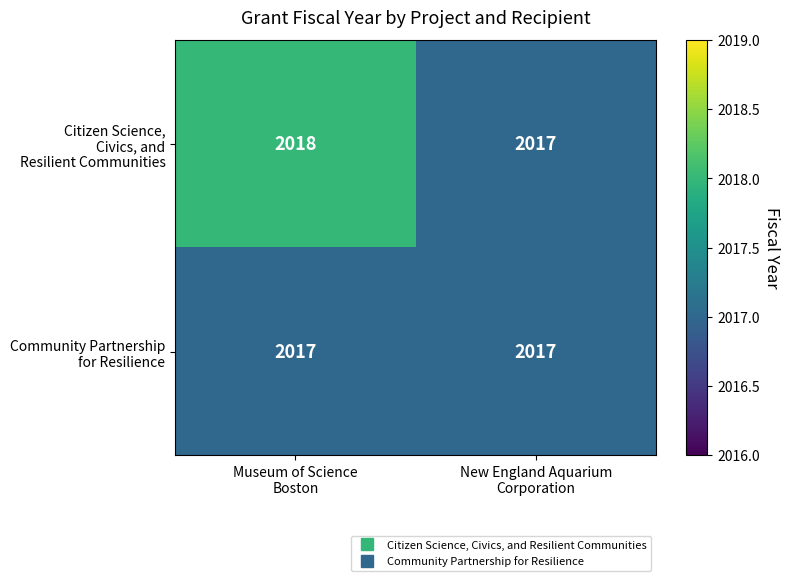

What is the smallest value displayed?

2017